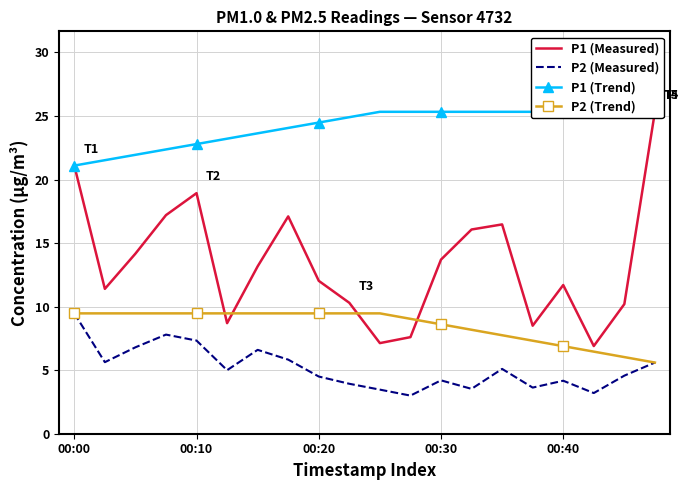

The P2 (Measured) series shows 7.3 at 00:10. True or false?

True